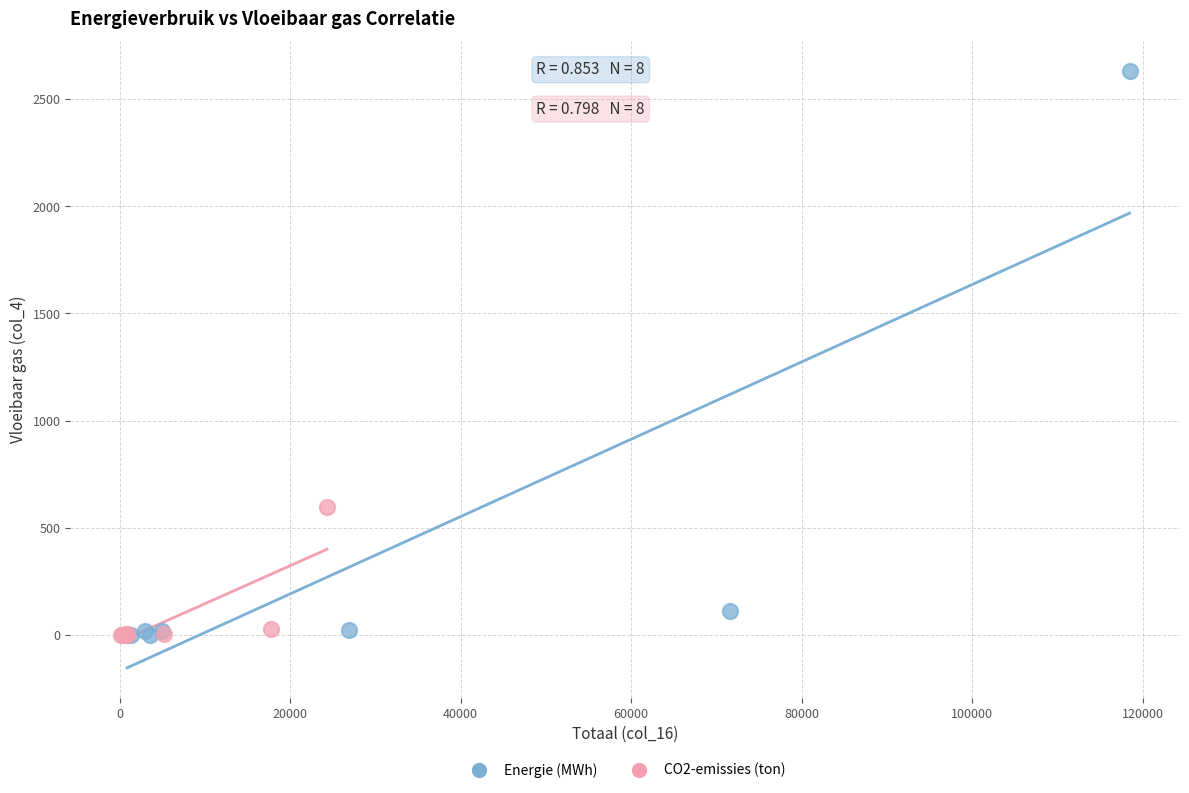

Which series has the largest Y range (max minus min)?

Energie (MWh)